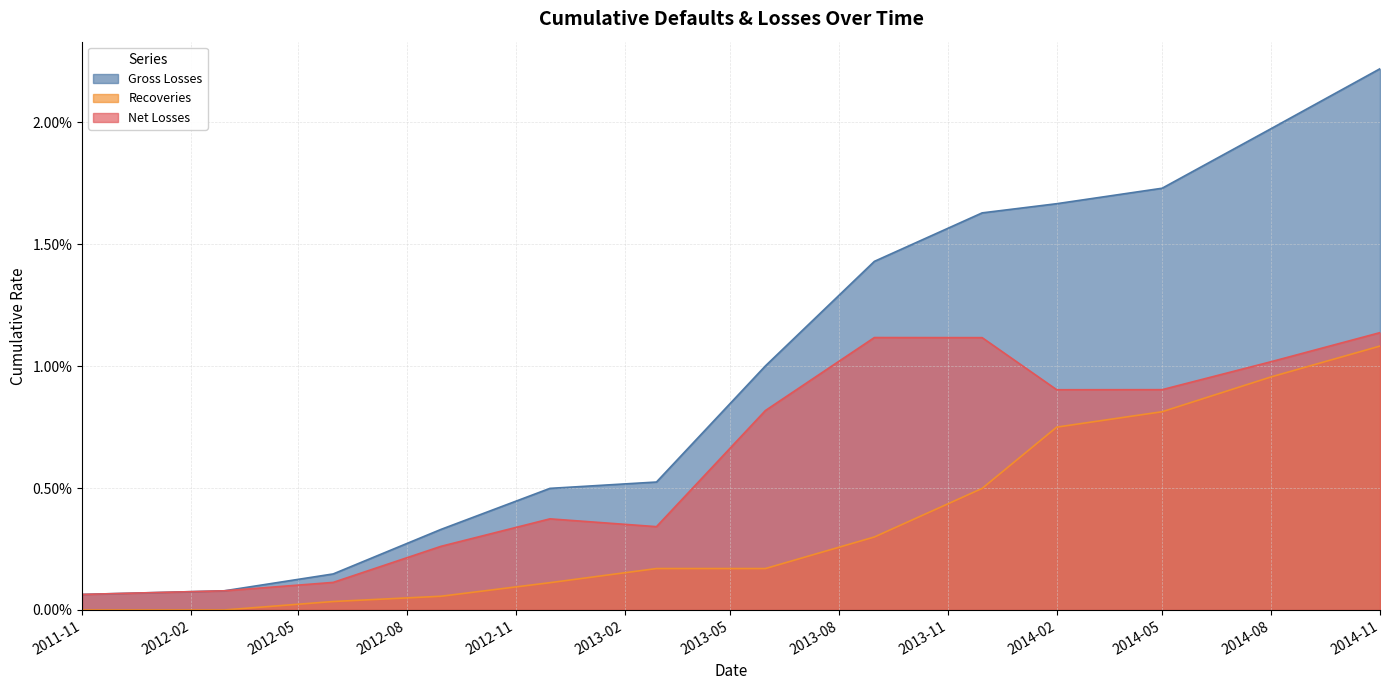

True or false: Recoveries and Net Losses cross at least once.

False